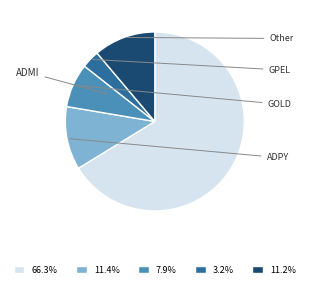

What is the majority slice?

ADMI